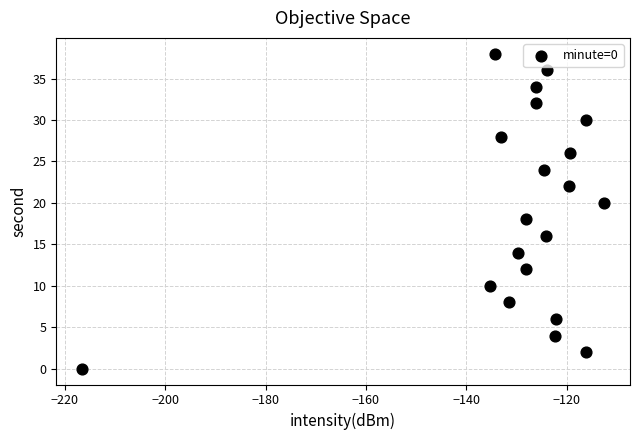

What is the range of Y values (max minus min)?

38